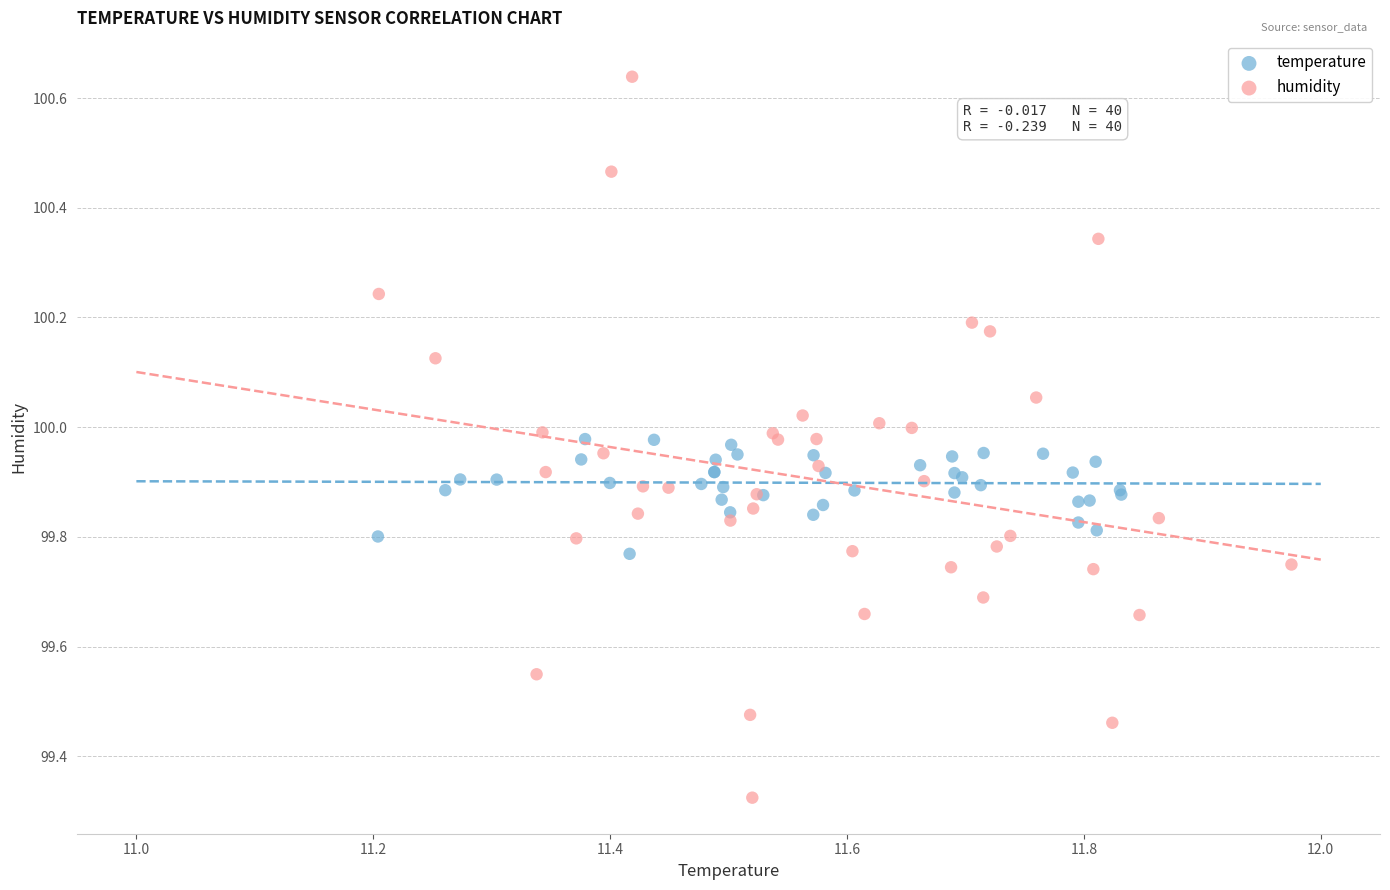

Which series has the widest spread of Y values?

humidity